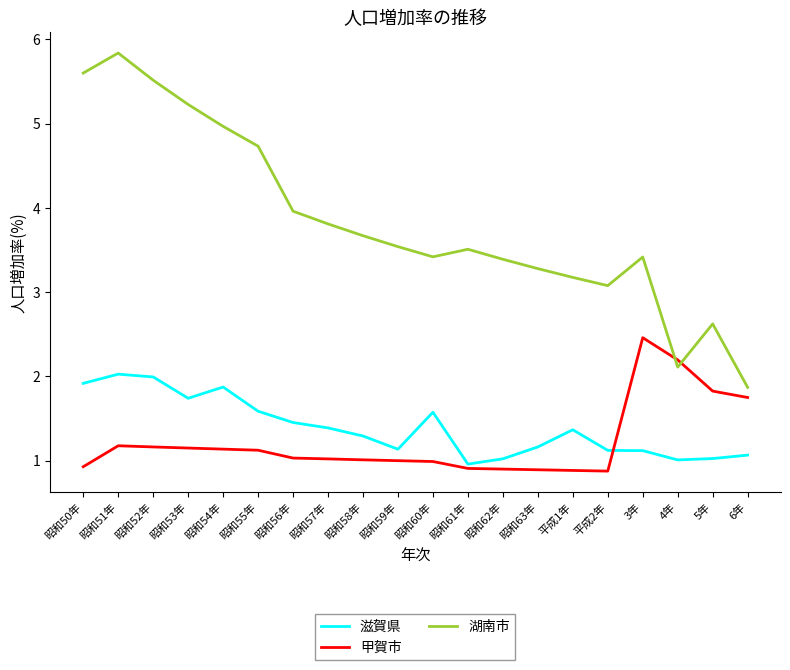

What position from the right is 昭和63年?

7